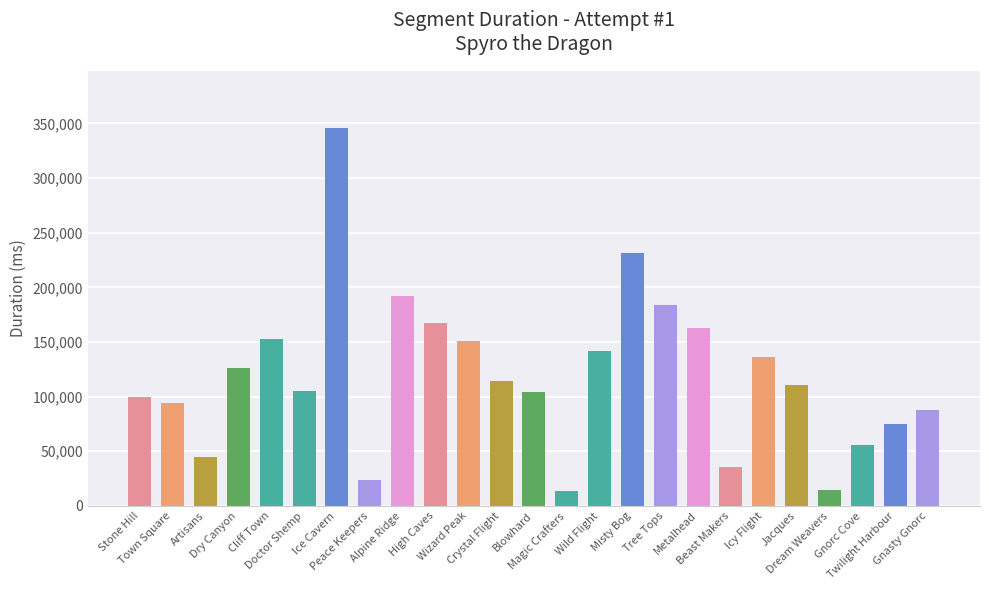

What is the value of the 20th bar from the left?

136000